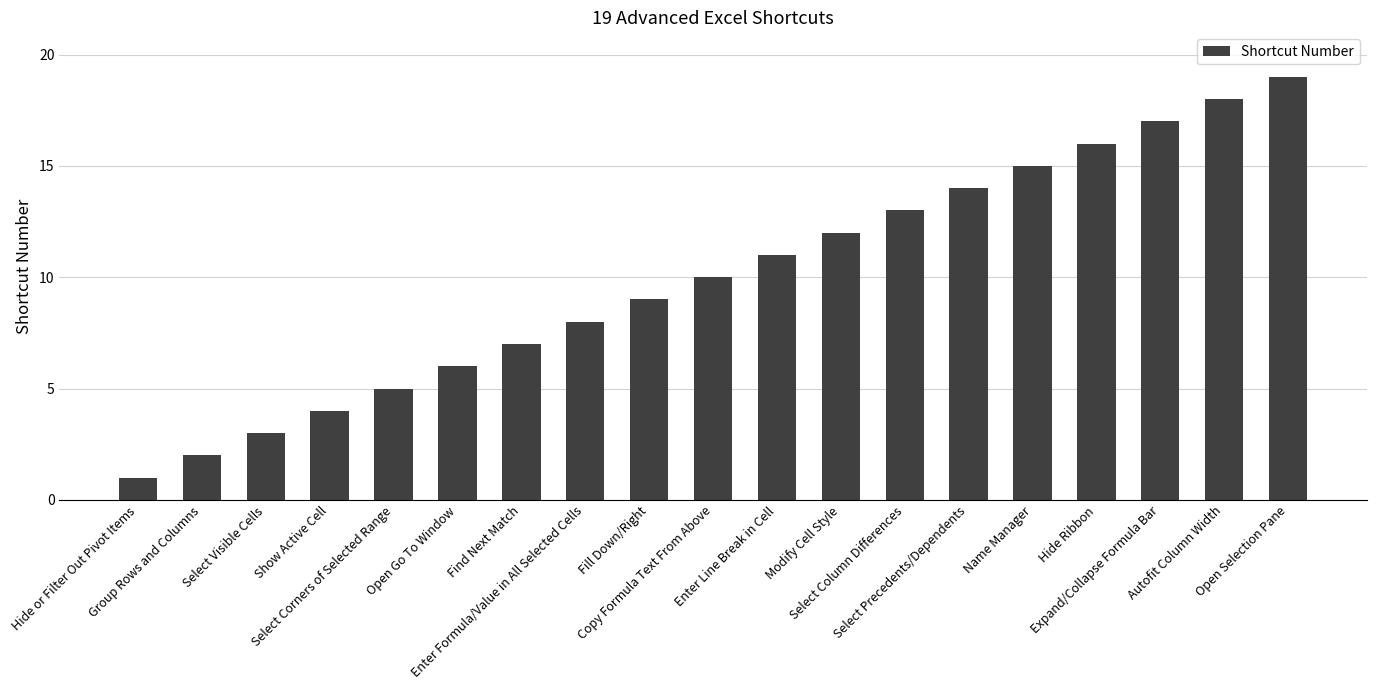

Rank the categories by value from lowest to highest.

Hide or Filter Out Pivot Items, Group Rows and Columns, Select Visible Cells, Show Active Cell, Select Corners of Selected Range, Open Go To Window, Find Next Match, Enter Formula/Value in All Selected Cells, Fill Down/Right, Copy Formula Text From Above, Enter Line Break in Cell, Modify Cell Style, Select Column Differences, Select Precedents/Dependents, Name Manager, Hide Ribbon, Expand/Collapse Formula Bar, Autofit Column Width, Open Selection Pane